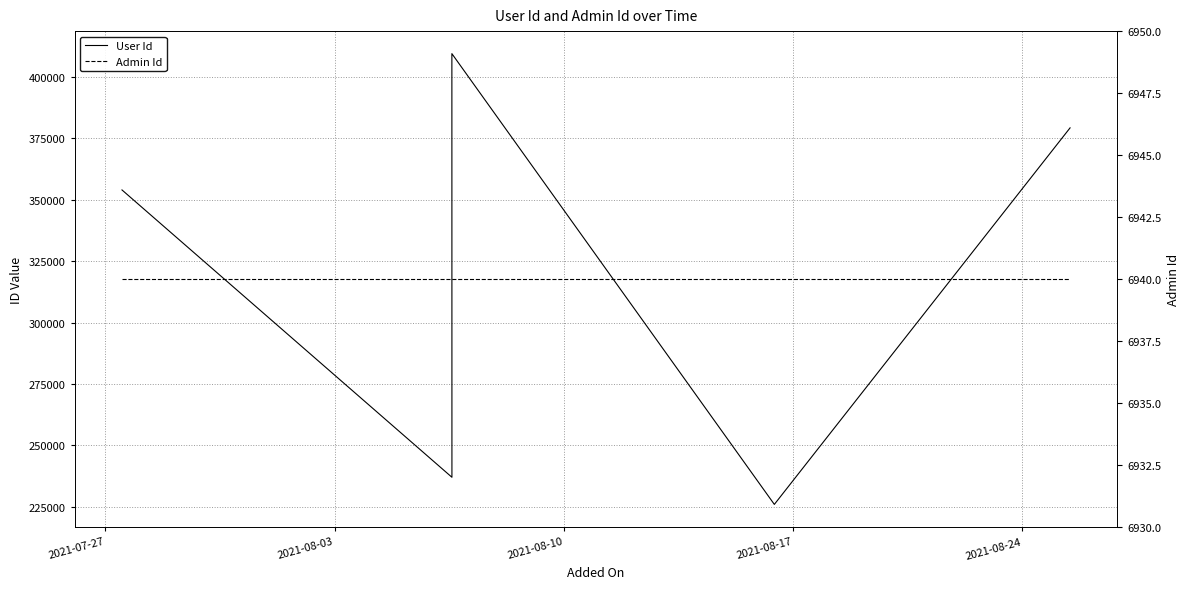

What is the label of the 5th point from the left?

2021-08-24